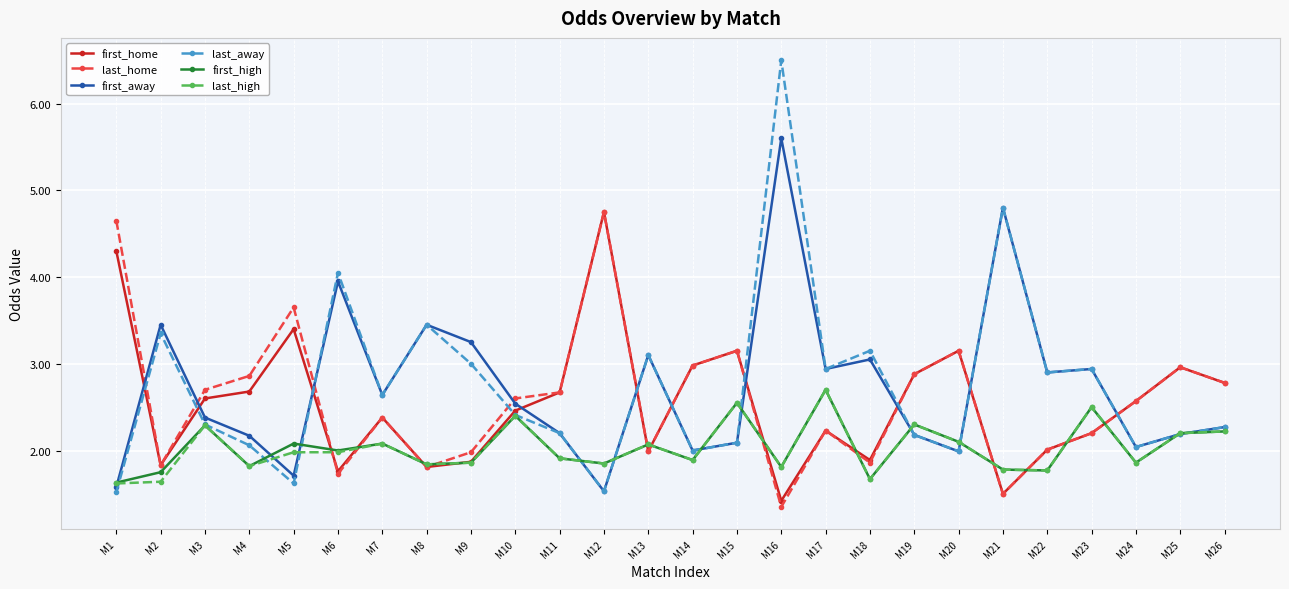

In first_away, how many points are higher than both neighbors (excluding endpoints)?

8